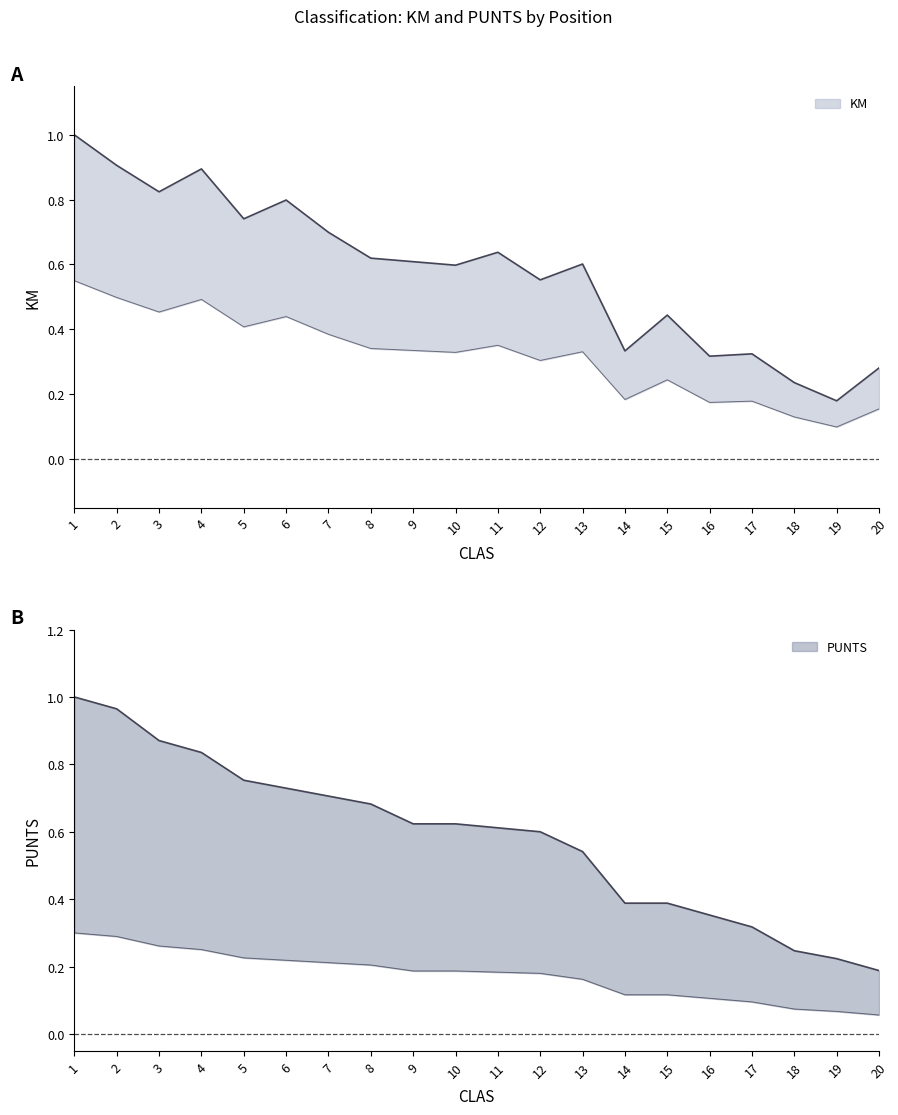

Between 6 and 13, which series saw the biggest shift?

KM